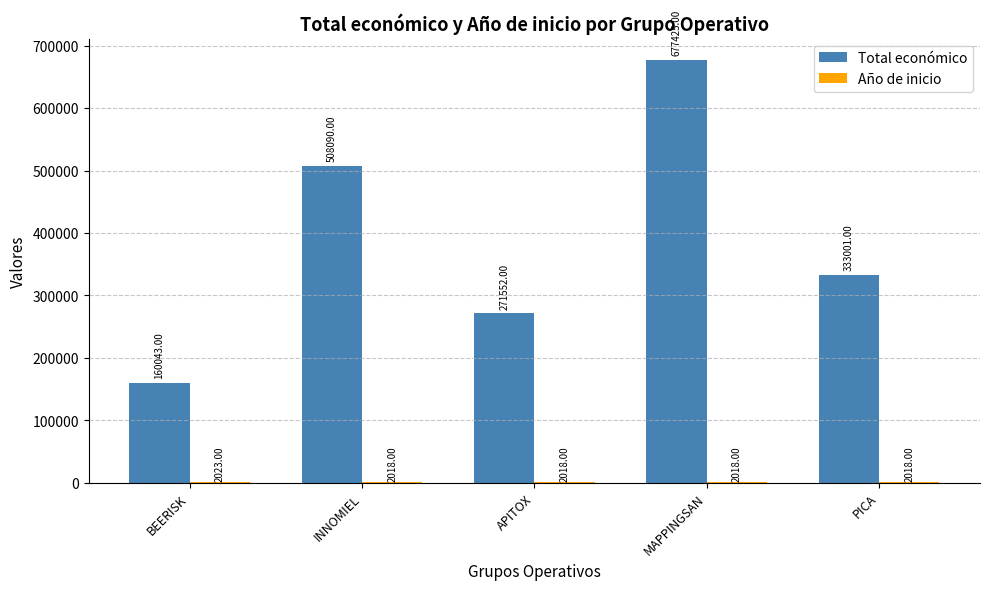

Which label corresponds to the largest value in the chart?

MAPPINGSAN